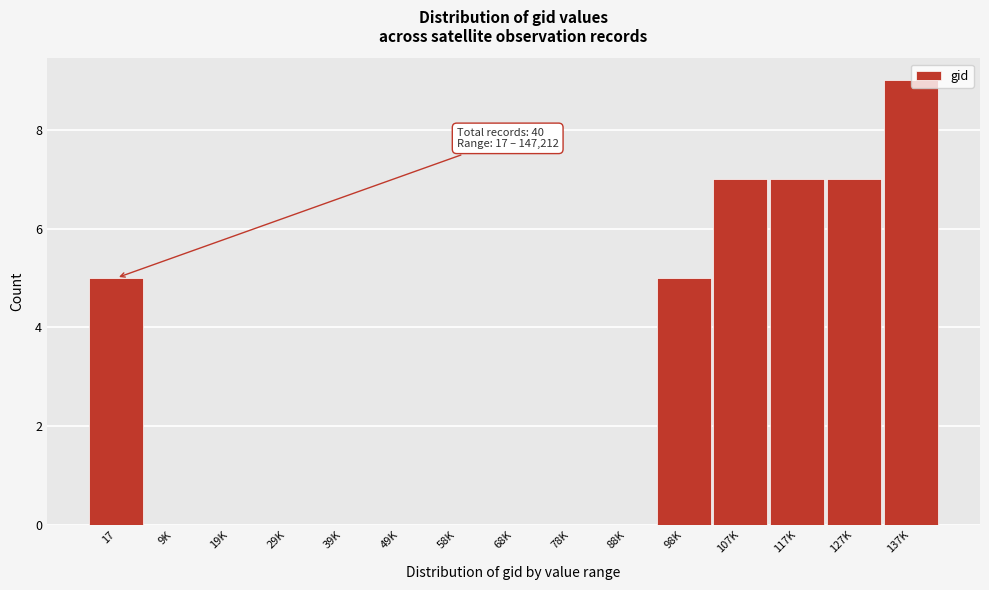

What is the sum of the values at 107K and 127K?

14